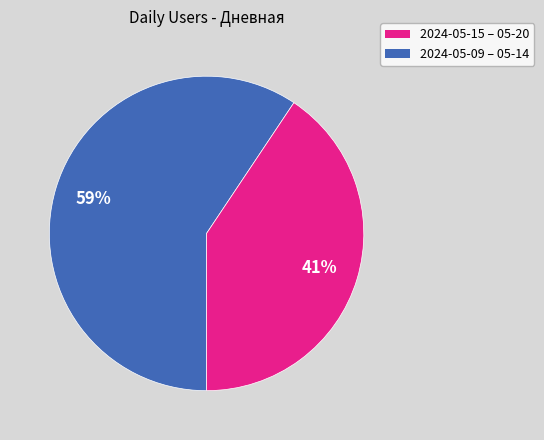

How many segments does this pie chart have?

2